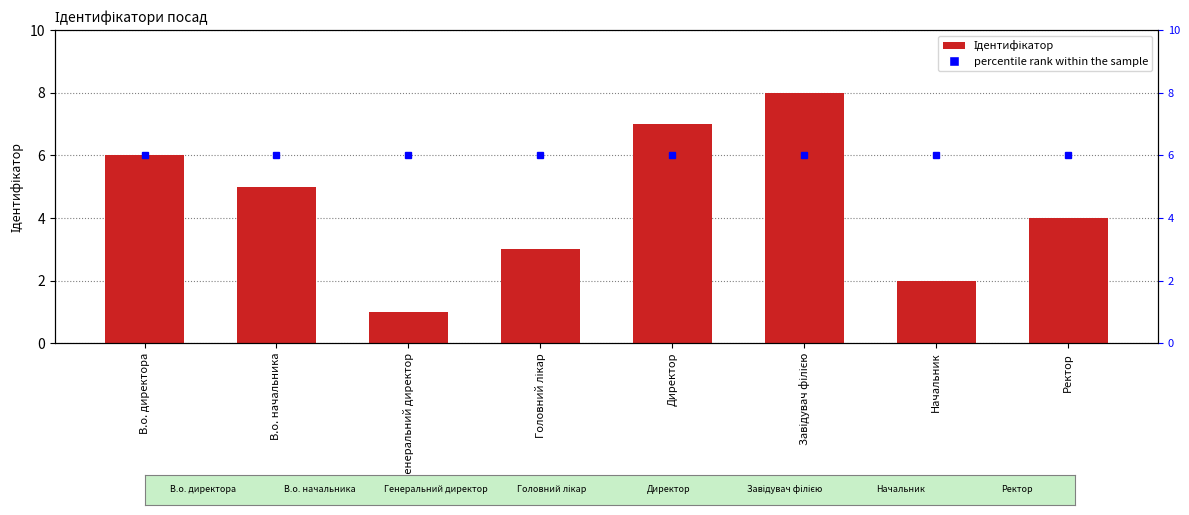

What are all the series names shown in the legend?

Ідентифікатор, percentile rank within the sample